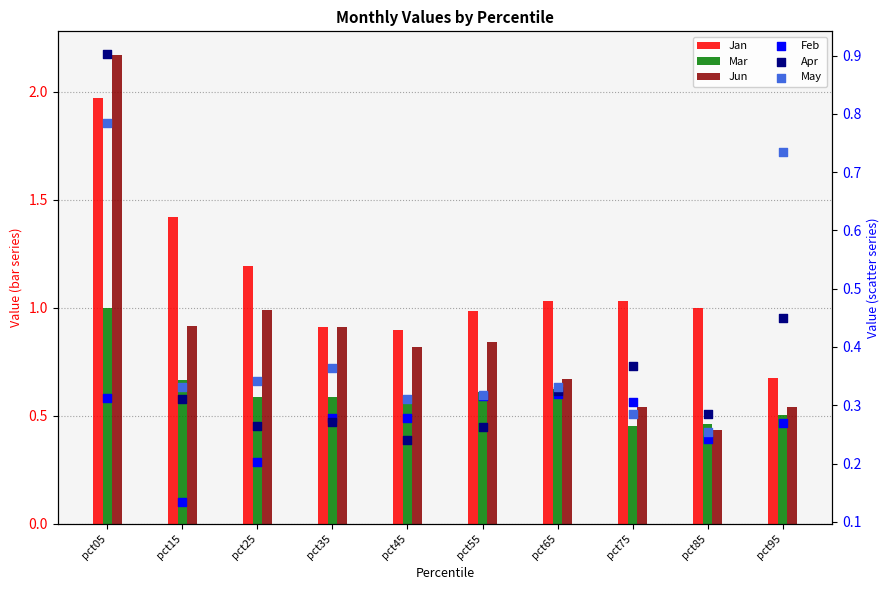

At which category is the sum across all series the highest?

pct05